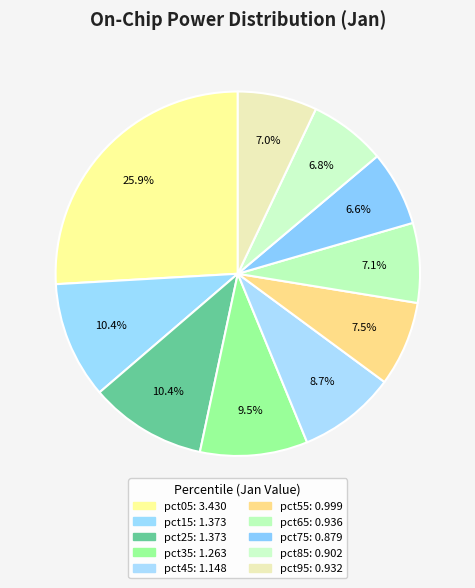

True or false: pct45 accounts for 1% of the total.

False